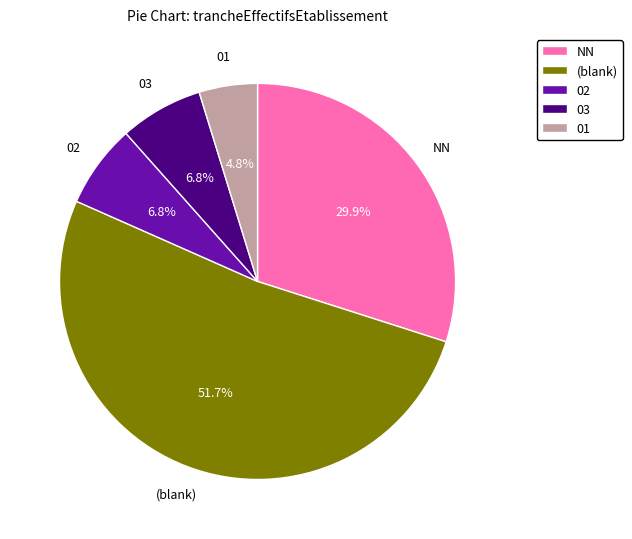

Which has a higher value, 03 or NN?

NN